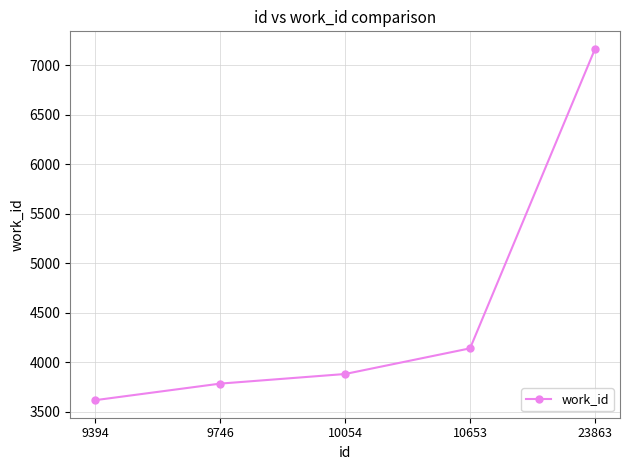

What is the difference between the maximum and second lowest values?

3378